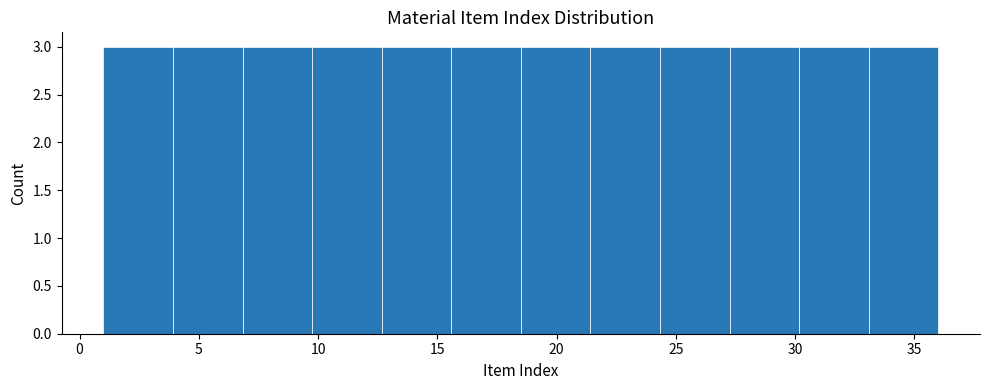

Reading left to right, transcribe this chart: for each bar, give the range it covers on the x-axis and its height. Neither the bar edges nor the heights are printed on the chart, so give them approximately, as read against the axes.

1.0 to 4.0: 3
4.0 to 7.0: 3
7.0 to 10.0: 3
10.0 to 12.5: 3
12.5 to 15.5: 3
15.5 to 18.5: 3
18.5 to 21.5: 3
21.5 to 24.5: 3
24.5 to 27.5: 3
27.5 to 30.0: 3
30.0 to 33.0: 3
33.0 to 36.0: 3